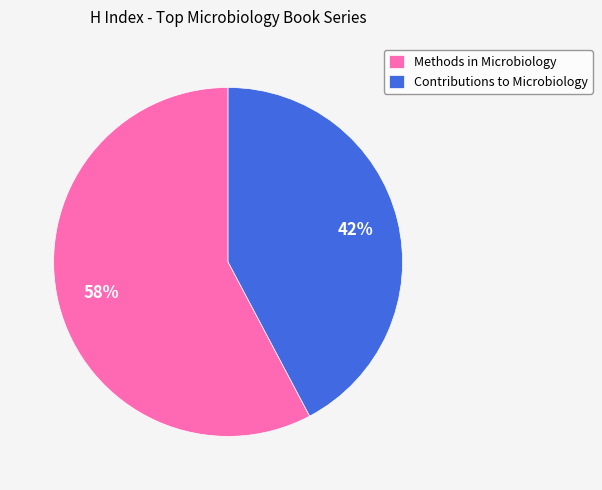

Do Methods in Microbiology and Contributions to Microbiology together represent more than half of the pie?

Yes